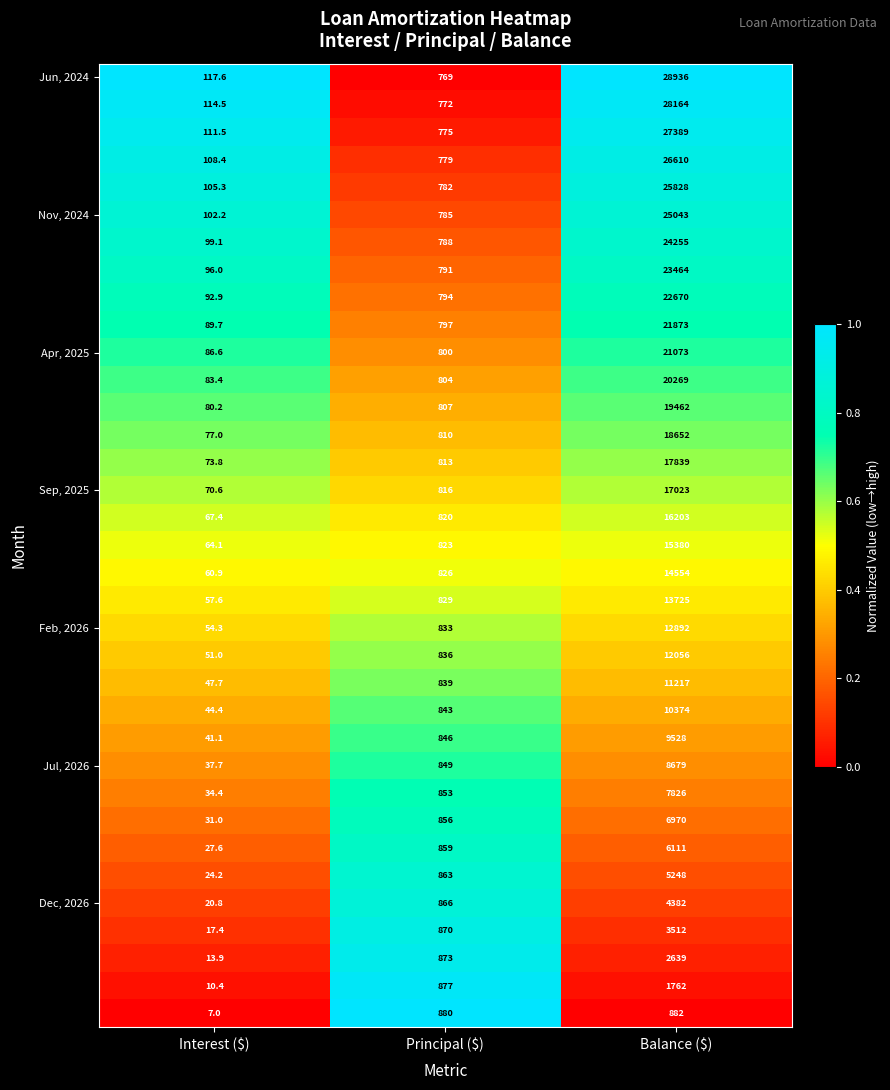

What is the total value across all series at Principal ($)?

28823.0